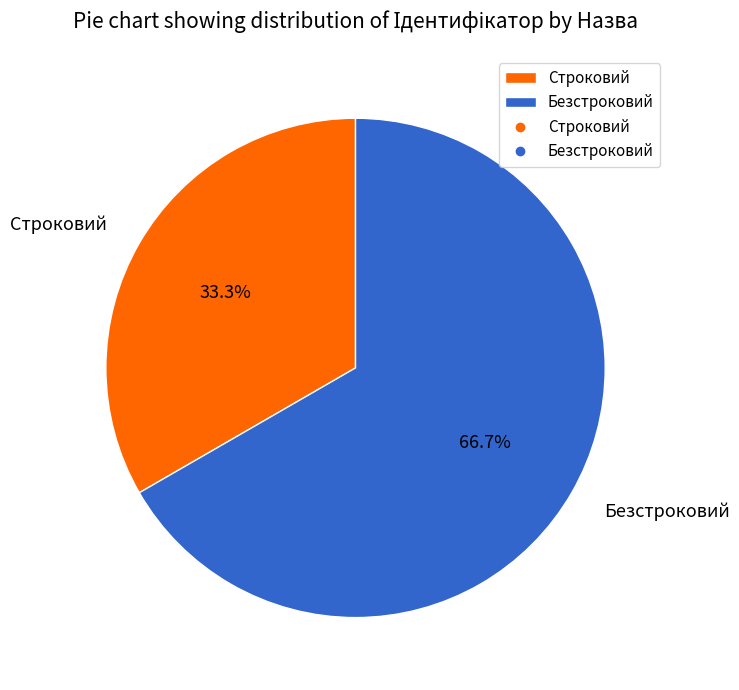

Is there any slice that represents more than half of the pie?

Yes